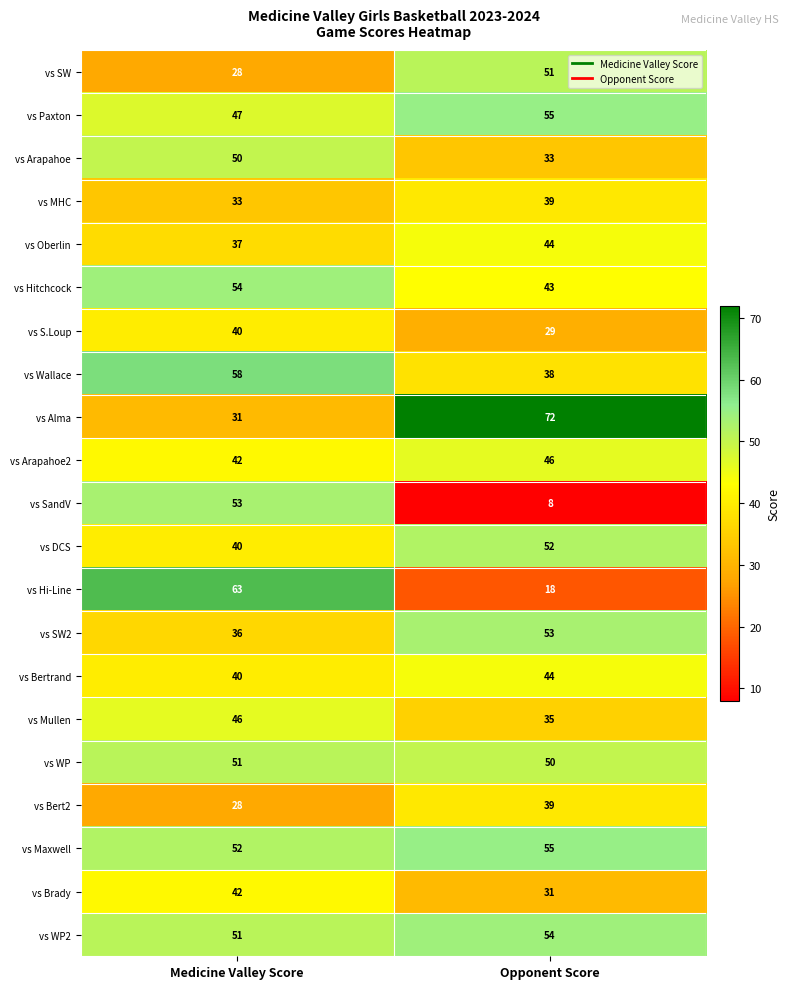

How many data points does each series have?

2